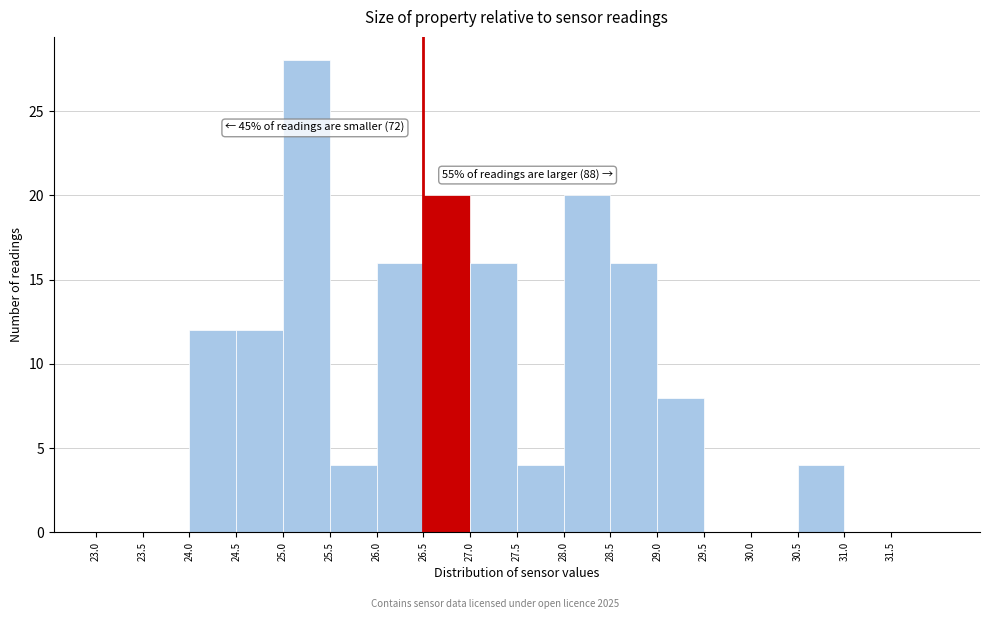

Which range on the x-axis has the tallest bar?

25.0 to 25.5